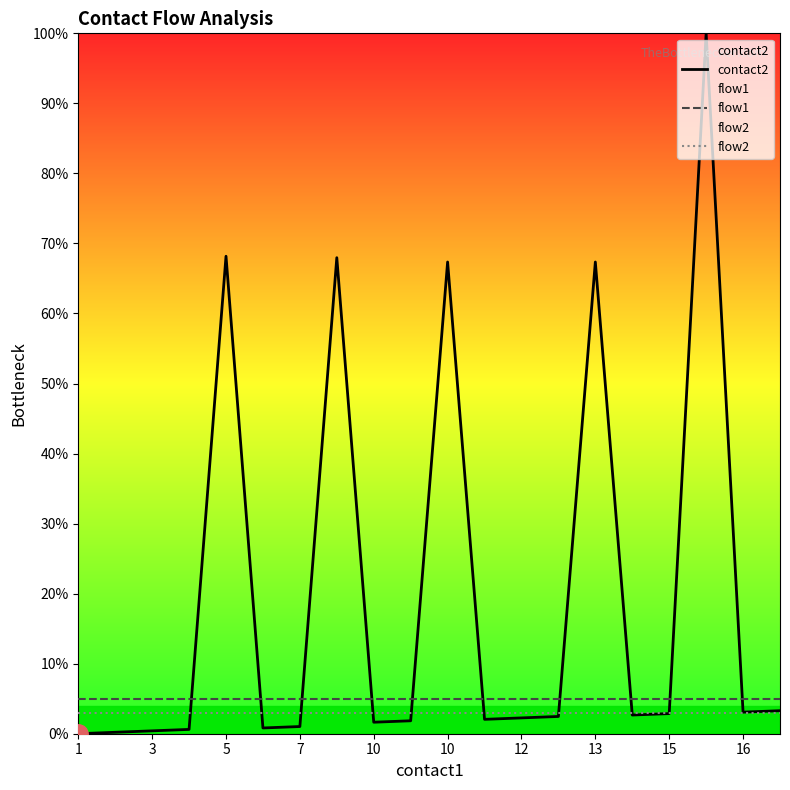

Which series has the largest range (max minus min)?

contact2